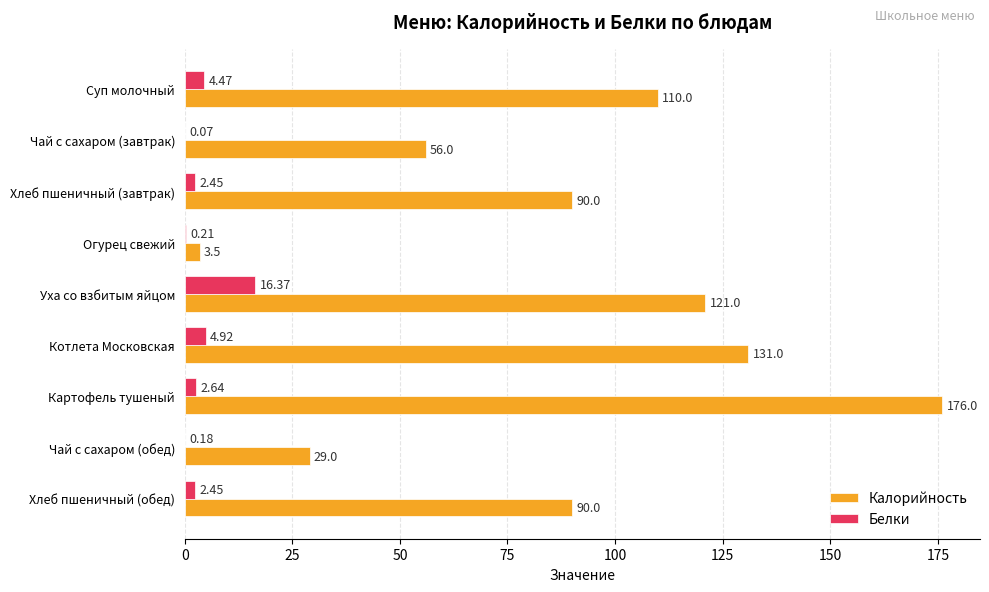

What are all the series names shown in the legend?

Калорийность, Белки